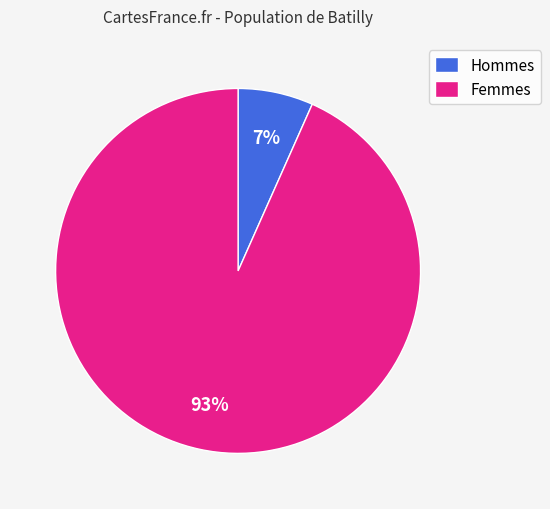

Does any single category account for the majority?

Yes